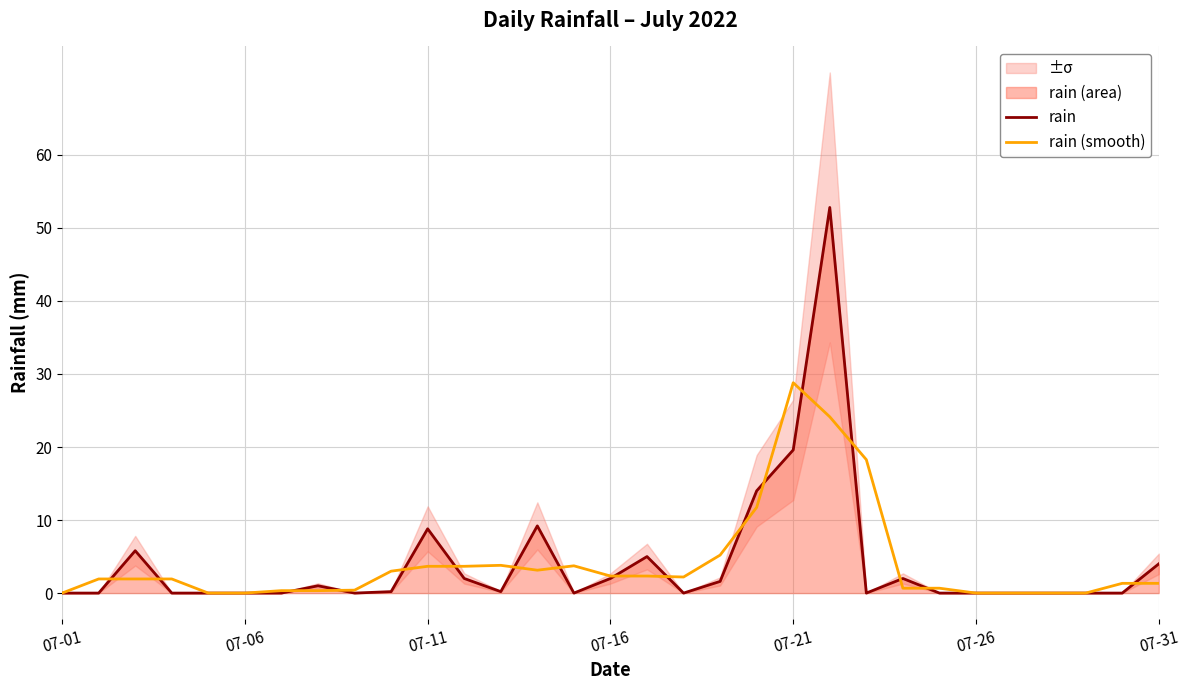

At which label is rain closest to 26?

07-21